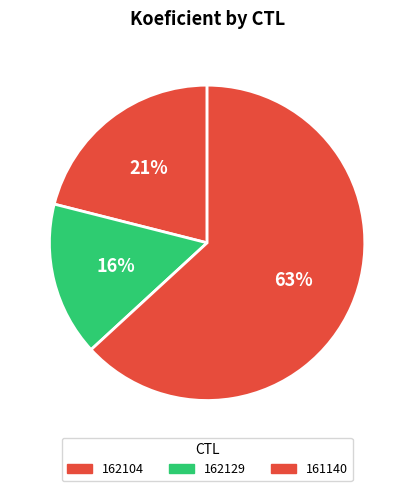

Does any single category account for the majority?

Yes